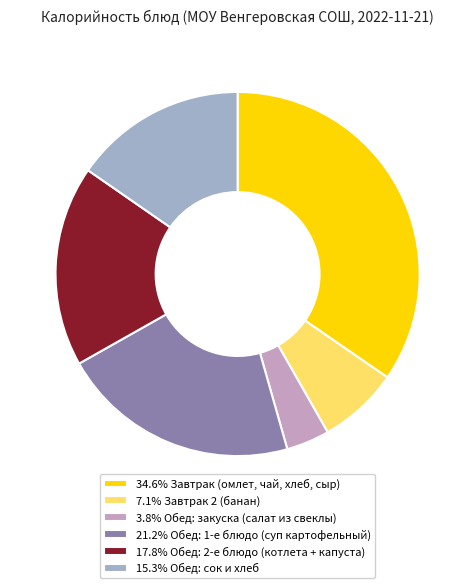

Do 34.6% Завтрак (омлет, чай, хлеб, сыр) and 7.1% Завтрак 2 (банан) together represent more than half of the pie?

No